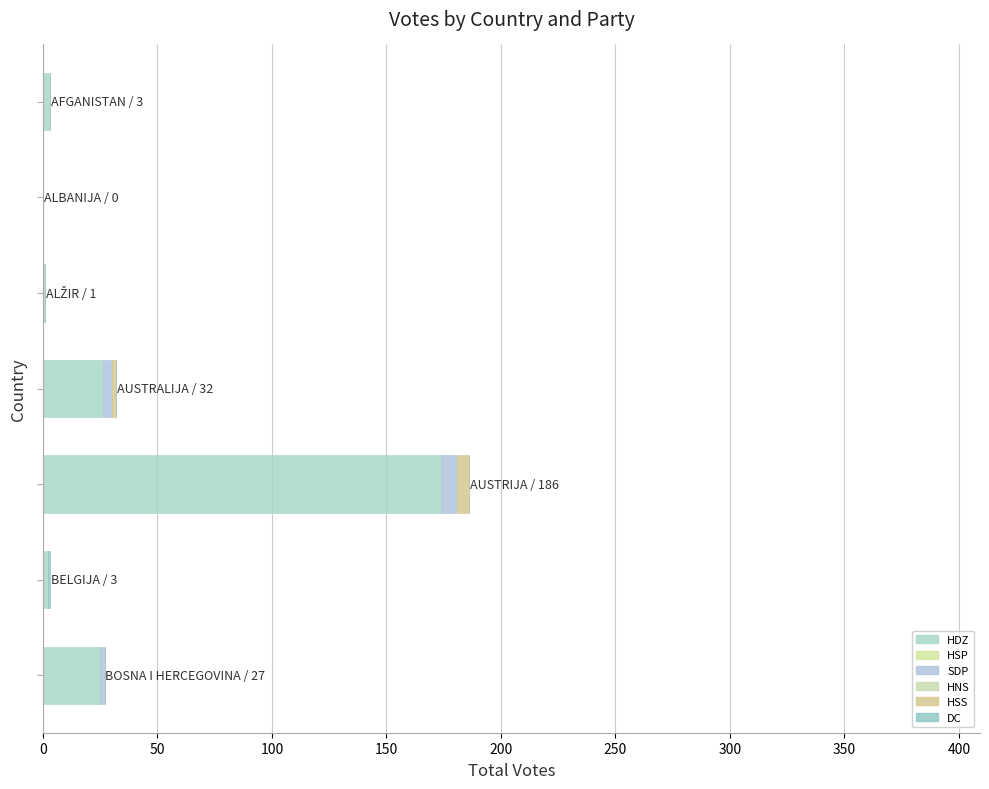

Which series has the largest total across all categories?

HDZ